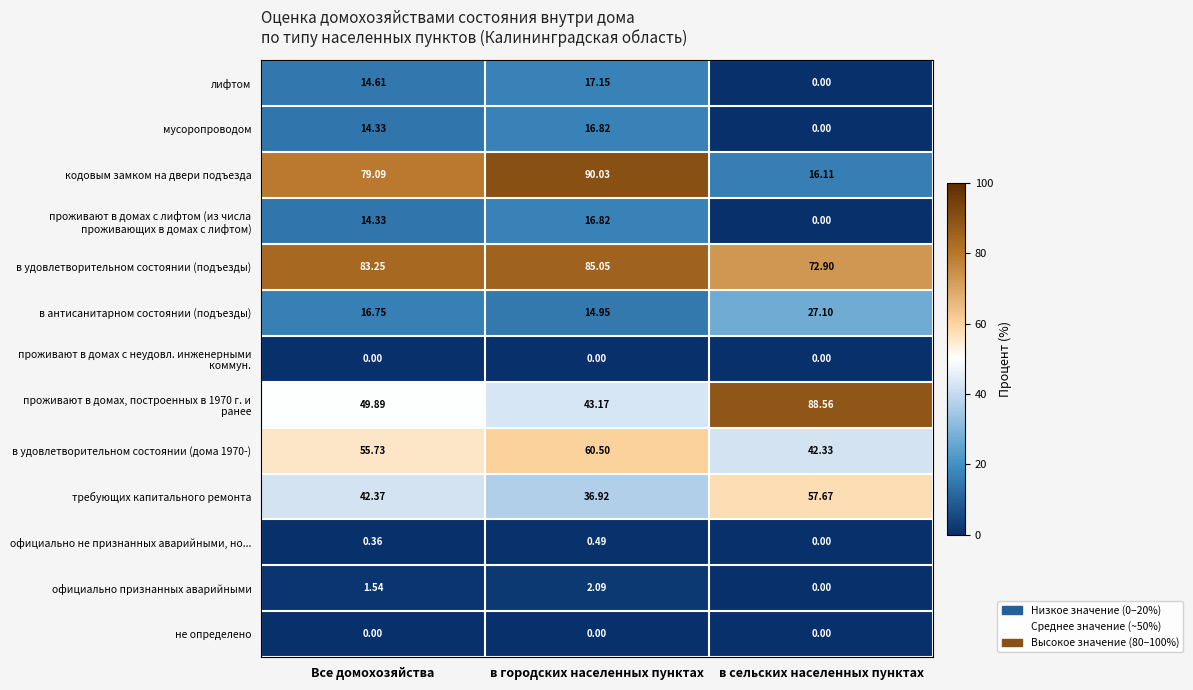

Where is официально не признанных аварийными, но... nearest to the value 0?

в сельских населенных пунктах